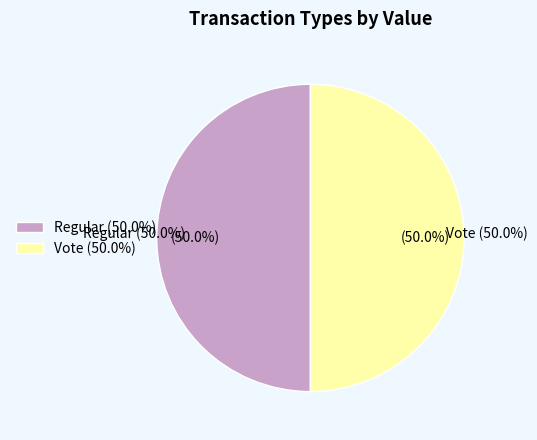

True or false: Vote accounts for 89% of the total.

False